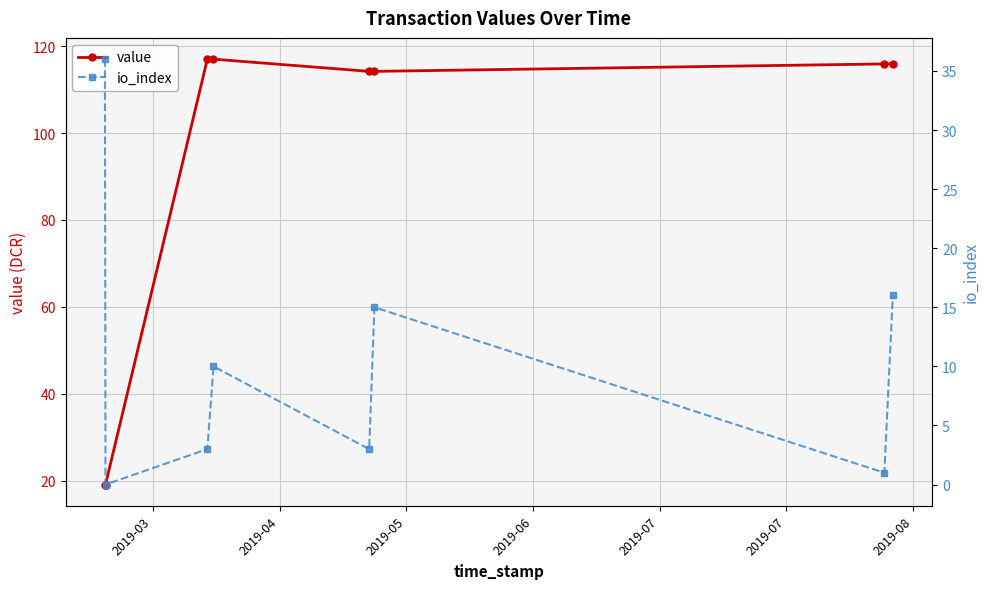

What is the value of the value point at the 6th from the left?

114.2